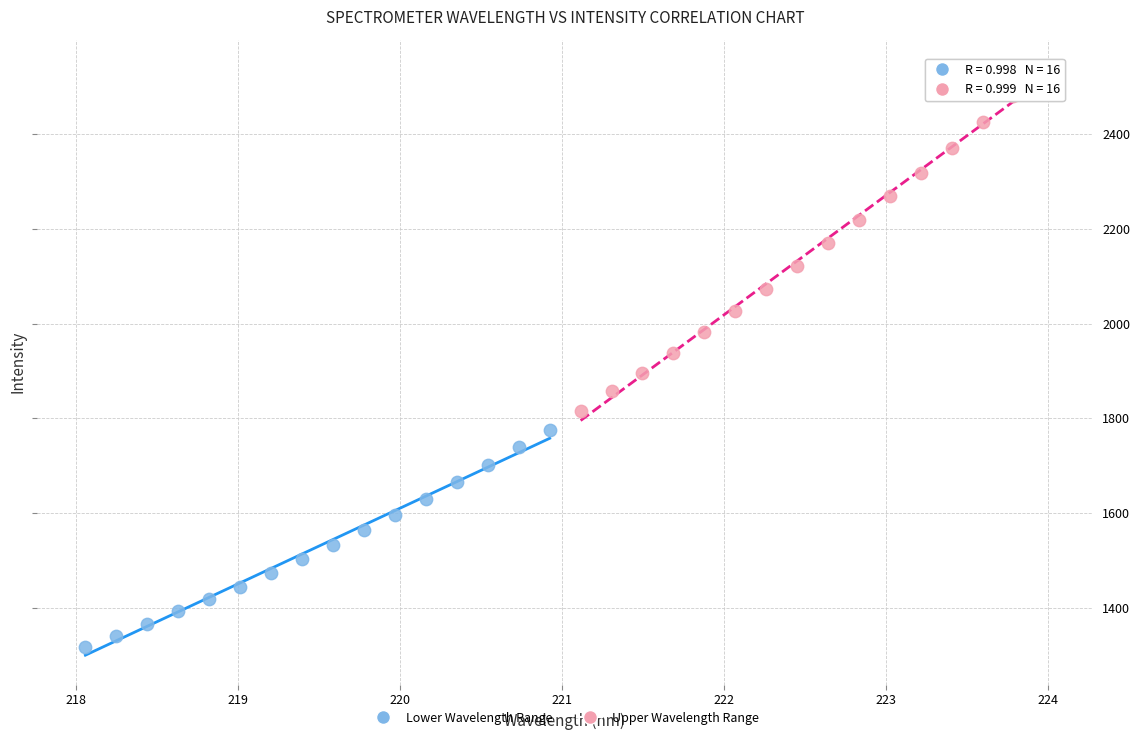

Which series has the largest Y range (max minus min)?

Upper Wavelength Range